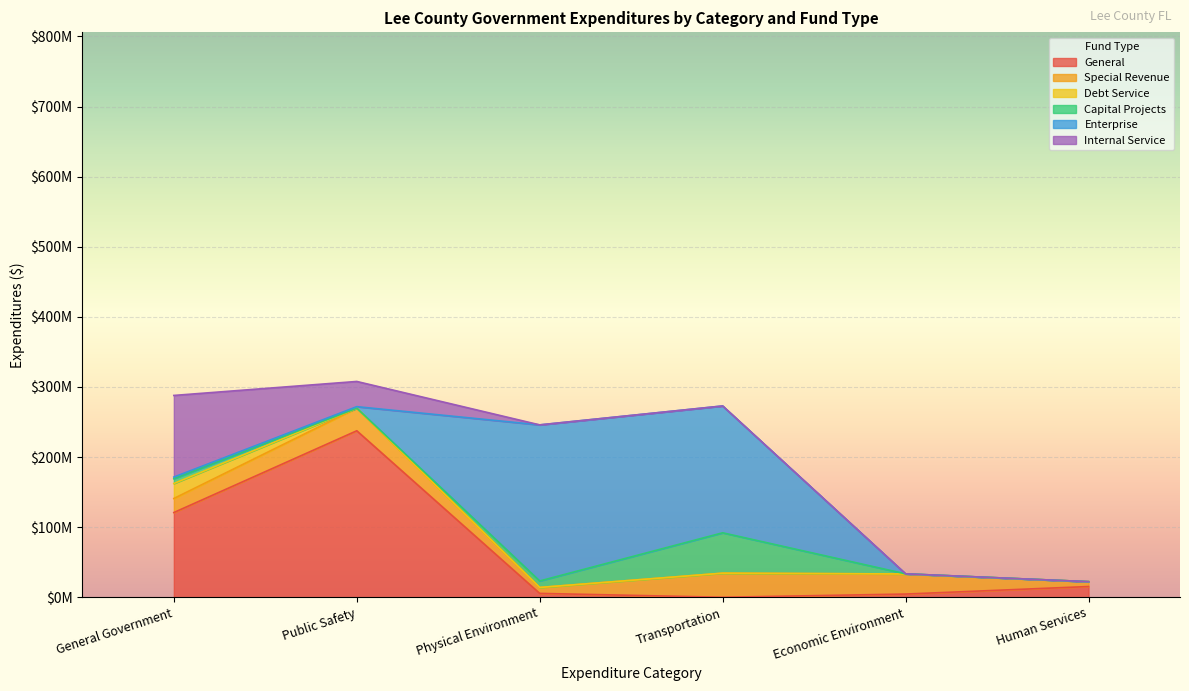

What is the difference between the Capital Projects values at General Government and Public Safety?

6788526